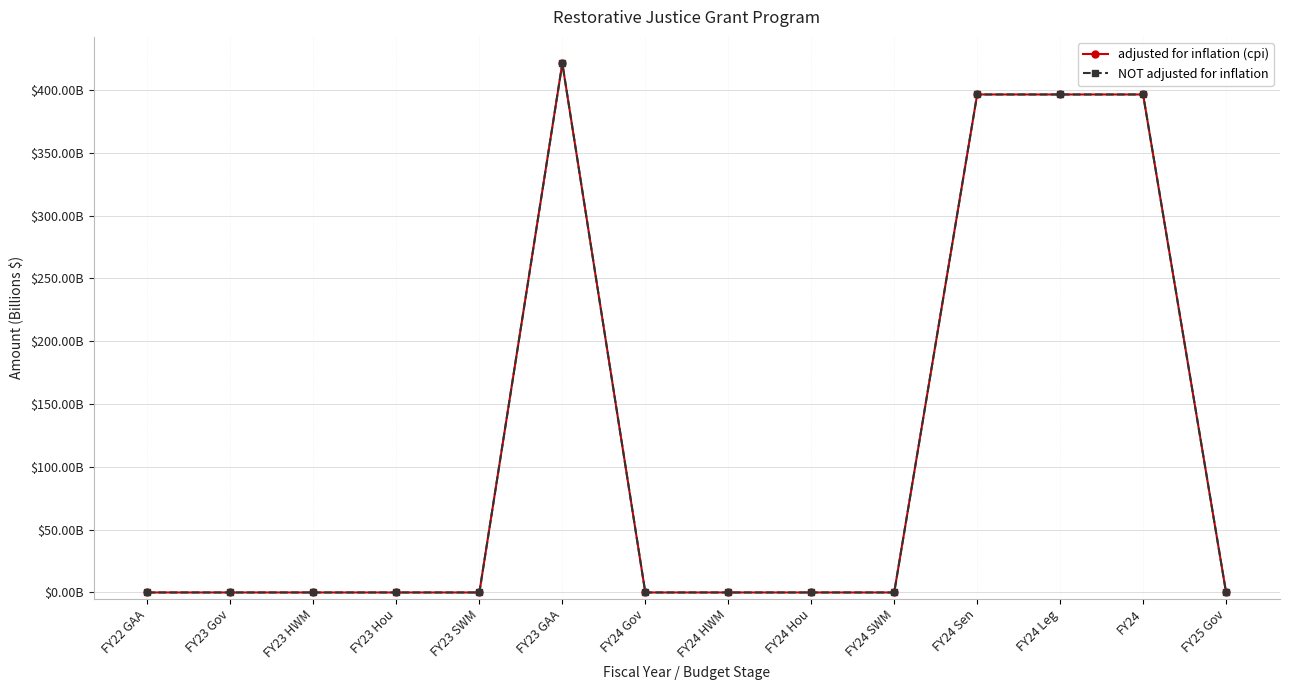

In NOT adjusted for inflation, how many points are higher than both neighbors (excluding endpoints)?

1